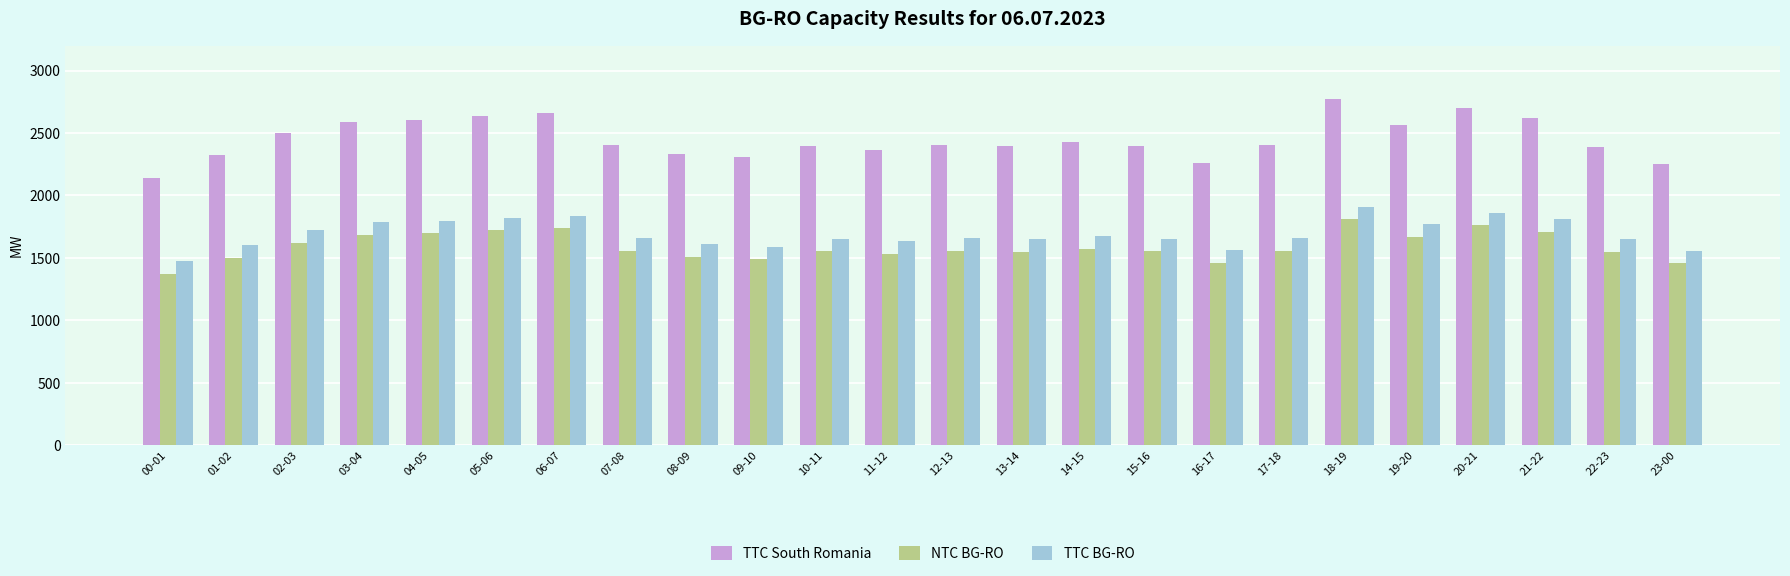

What is the sum of the TTC BG-RO values at 23-00 and 14-15?

3228